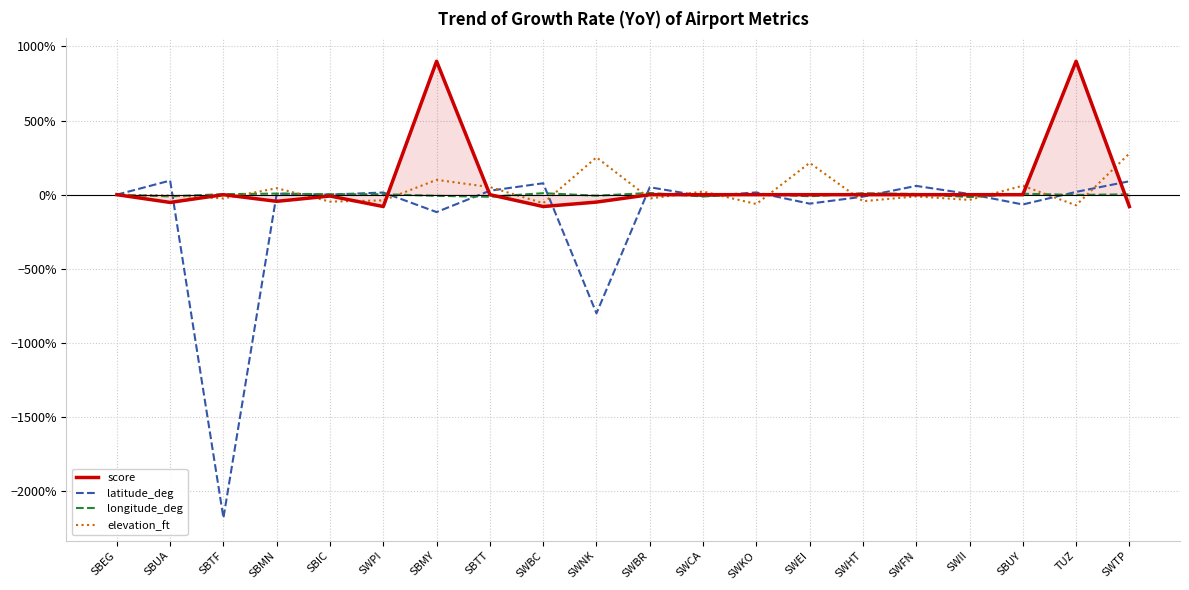

At which label is latitude_deg closest to -10?

SWNK